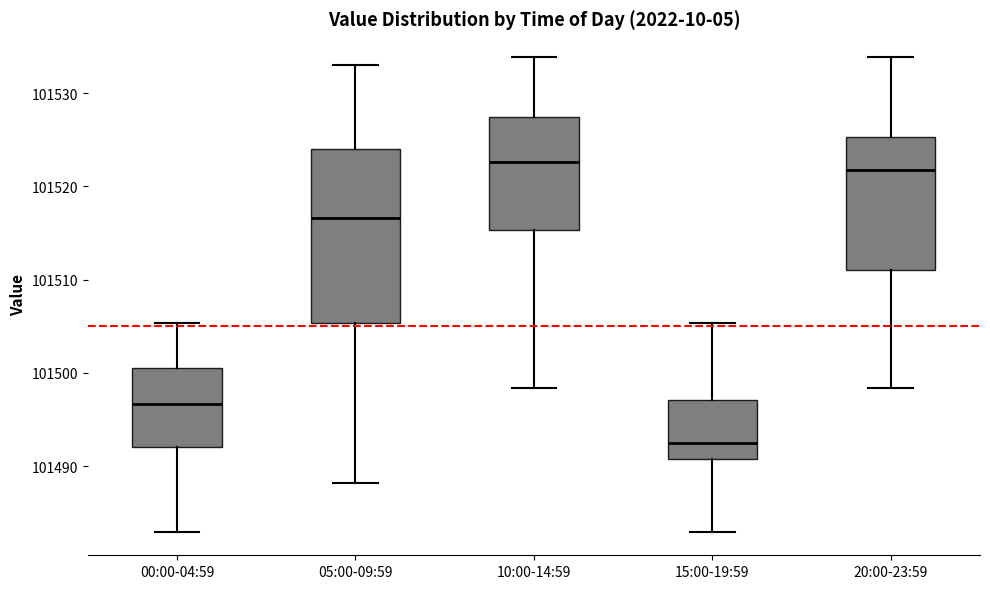

Comparing the boxes themselves (not the whiskers), which one is the tallest?

05:00-09:59